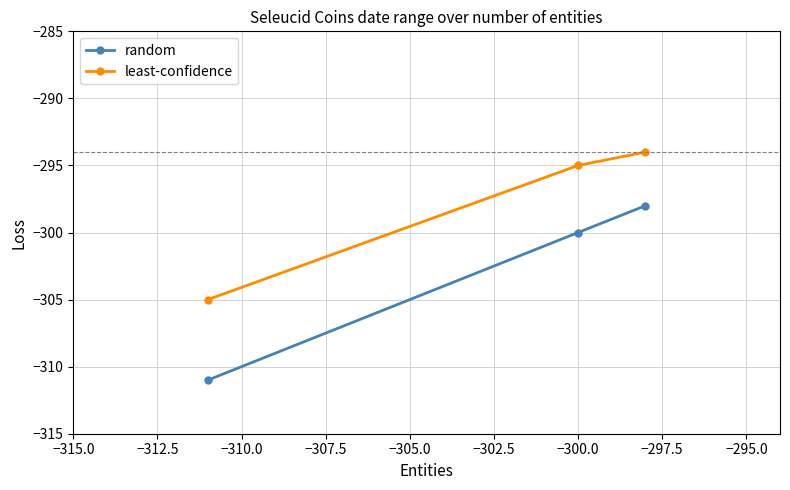

What is the average value of the least-confidence series?

-298